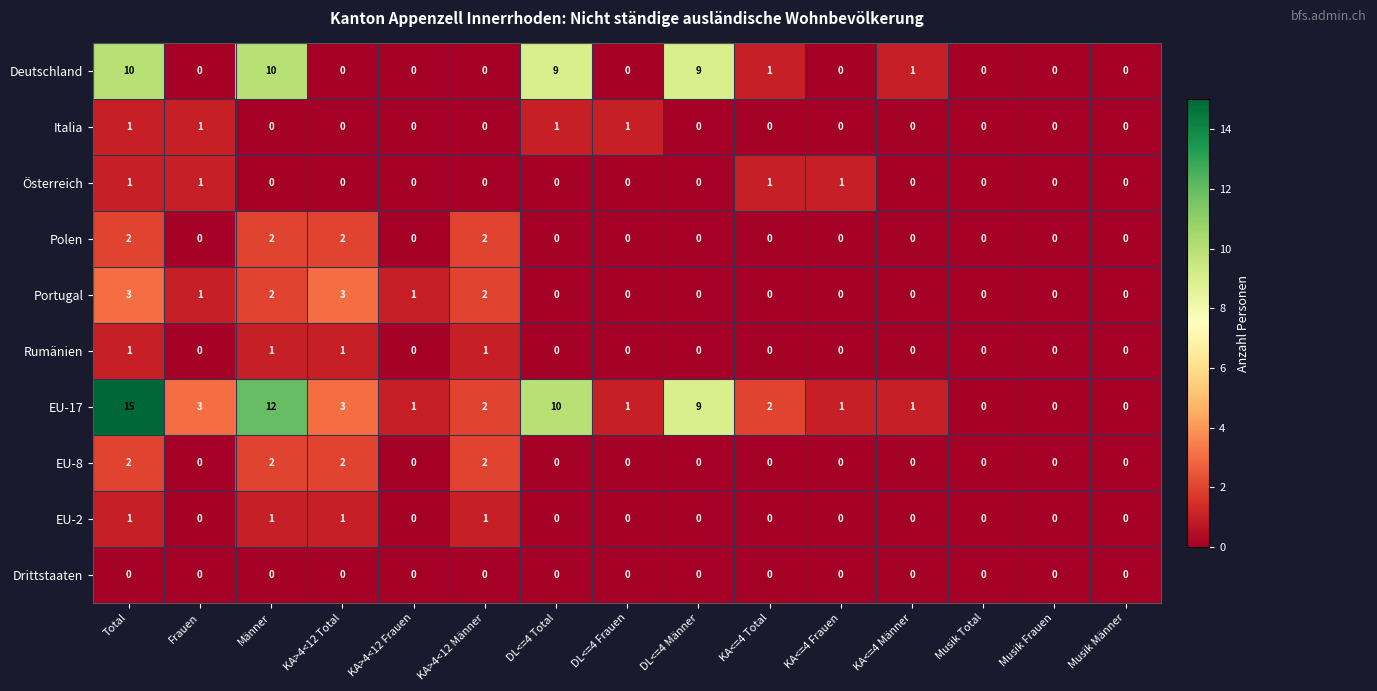

The Italia series shows -1 at Musik Männer. True or false?

False